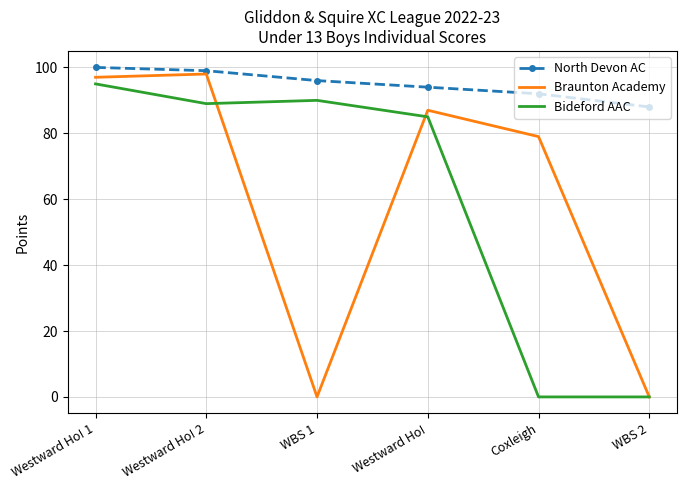

Reading right to left, extract all data points from this chart.

North Devon AC: WBS 2=88	Coxleigh=92	Westward Ho!=94	WBS 1=96	Westward Ho! 2=99	Westward Ho! 1=100
Braunton Academy: WBS 2=0	Coxleigh=79	Westward Ho!=87	WBS 1=0	Westward Ho! 2=98	Westward Ho! 1=97
Bideford AAC: WBS 2=0	Coxleigh=0	Westward Ho!=85	WBS 1=90	Westward Ho! 2=89	Westward Ho! 1=95